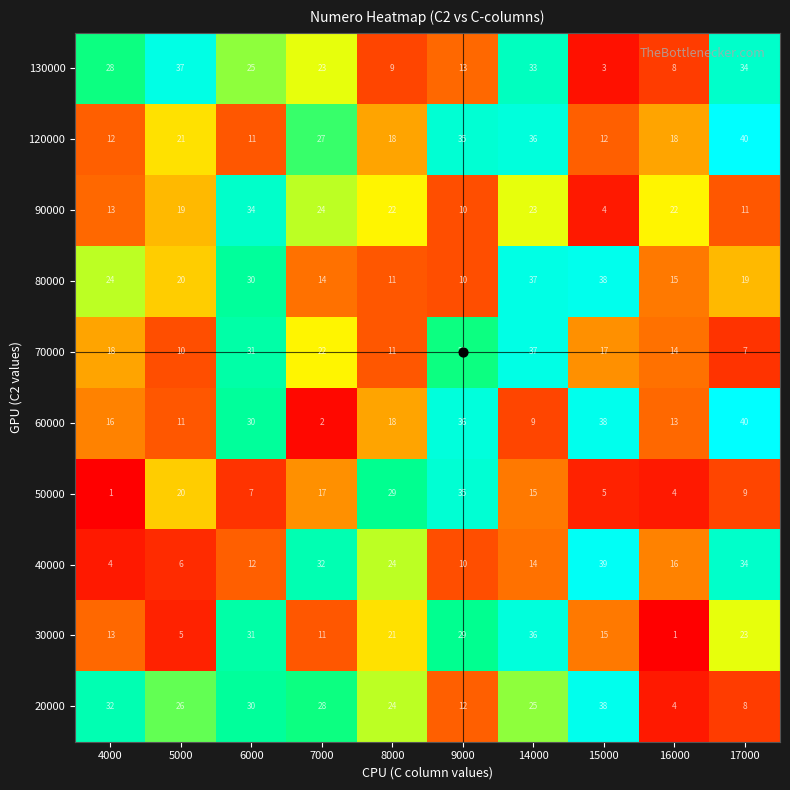

Where does the 50000 series first go above 15?

5000